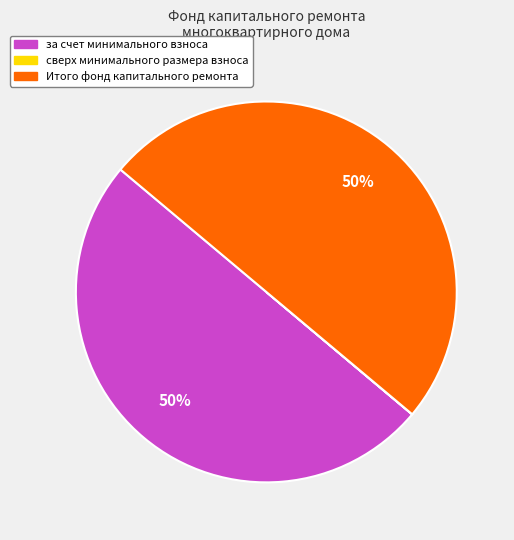

To the nearest percent, what is the difference between the largest and smallest slice percentages?

50%